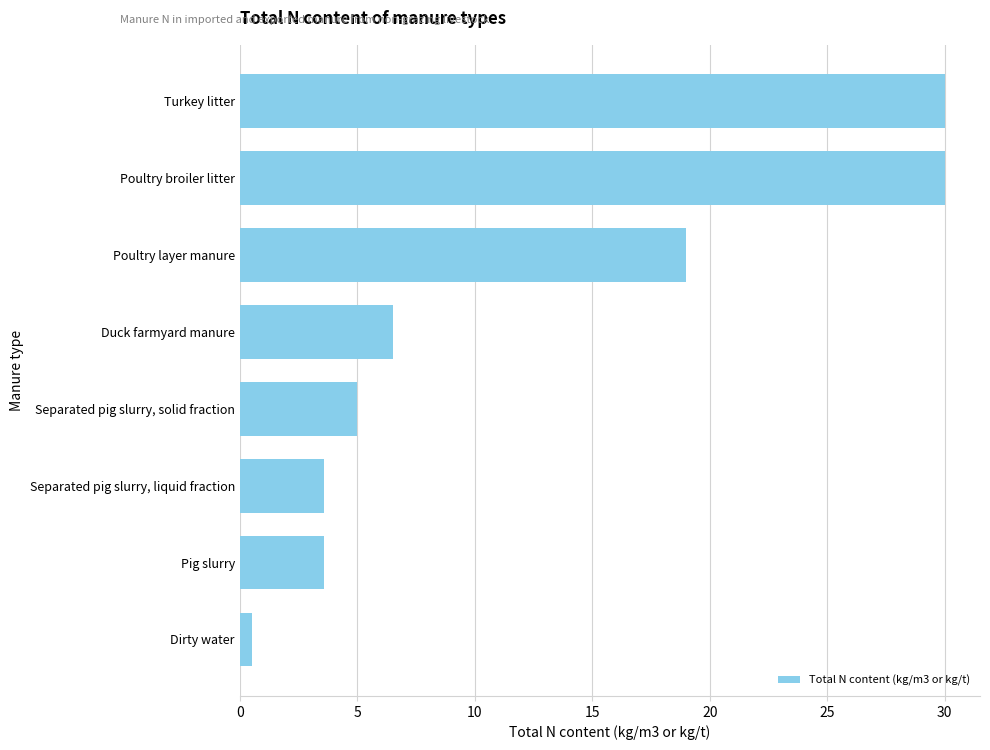

What is the smallest value displayed?

0.5